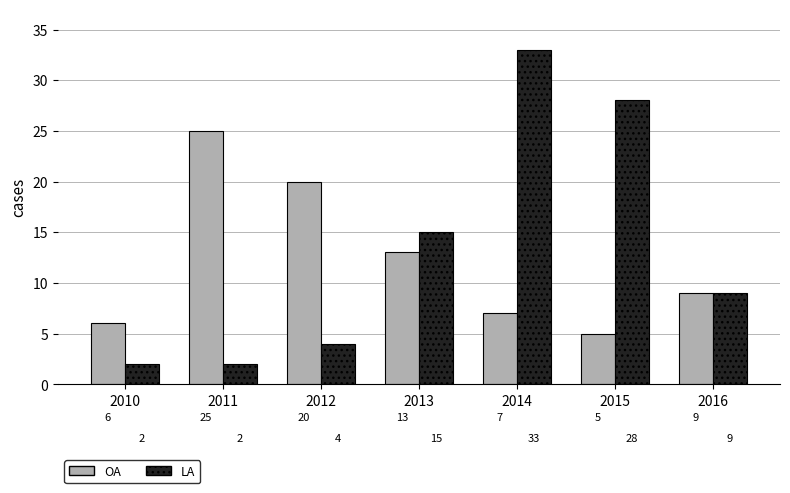

At 2011, list the series in order from largest to smallest.

OA, LA